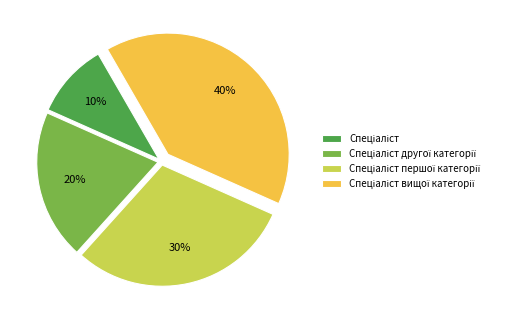

How many segments does this pie chart have?

4